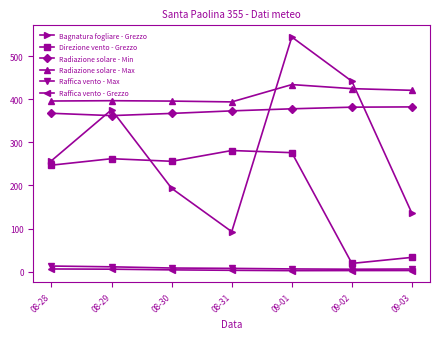

Where do Radiazione solare - Min and Bagnatura fogliare - Grezzo first cross each other?

08-28 and 08-29